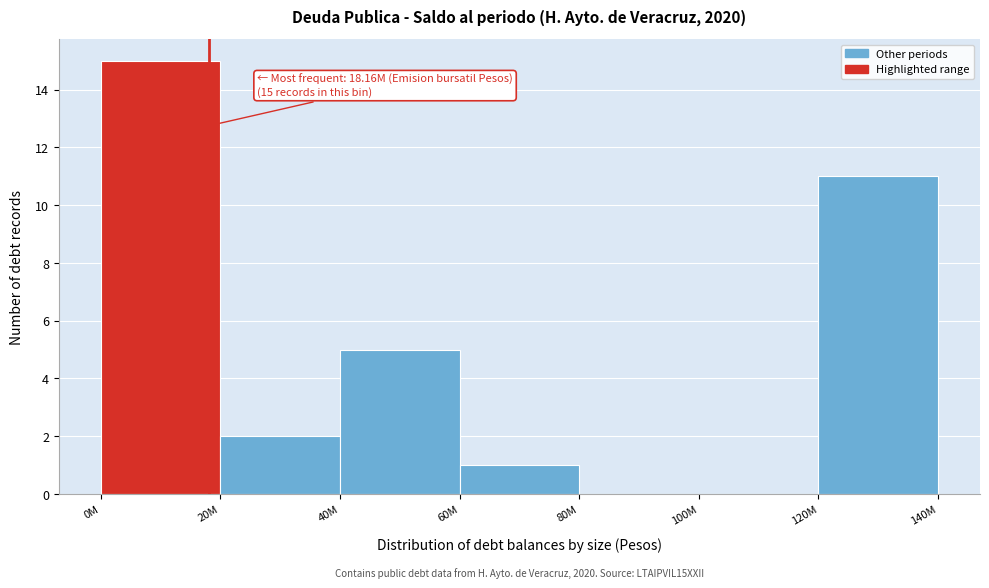

Reading left to right, what are all the values shown in this chart?

0M=15	20M=2	40M=5	60M=1	80M=0	100M=0	120M=11